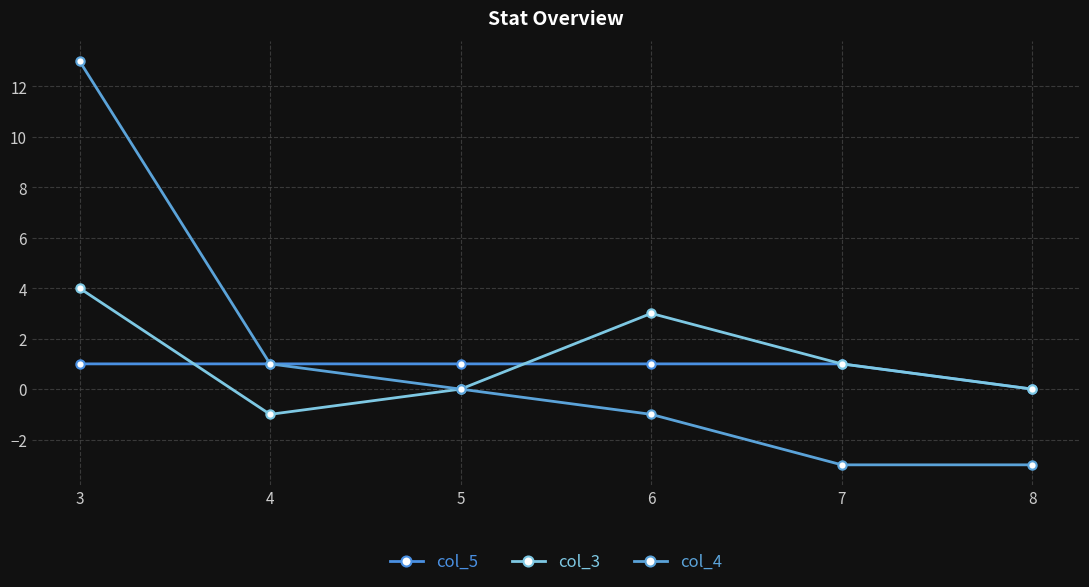

True or false: col_4 and col_5 intersect in this chart.

False